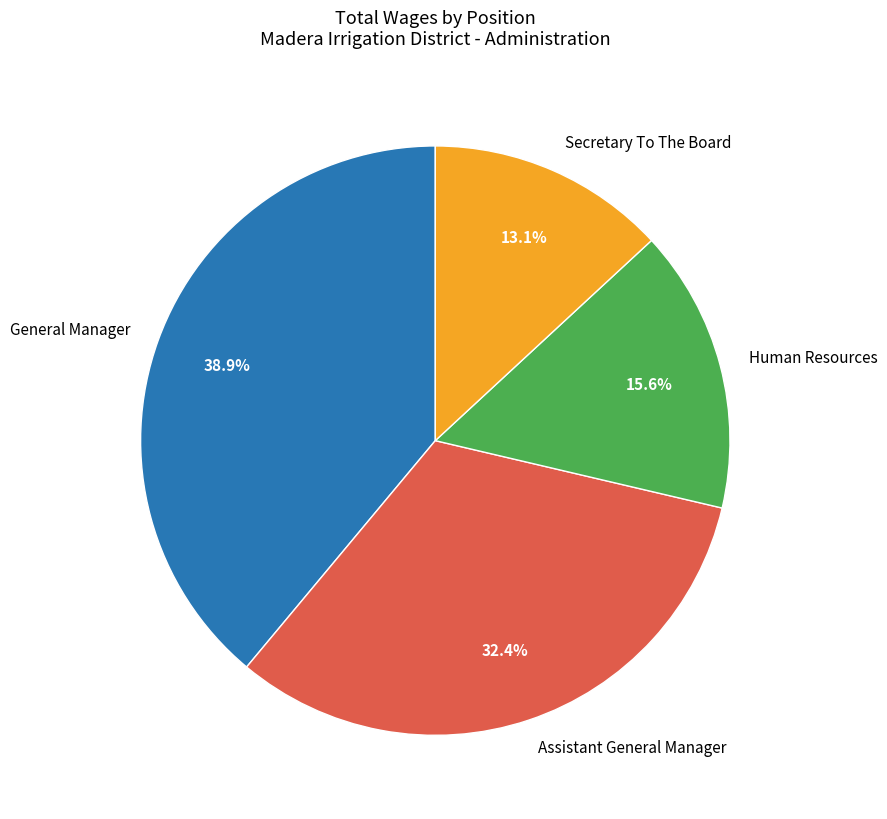

To the nearest percent, what percentage of the pie is Assistant General Manager?

32%